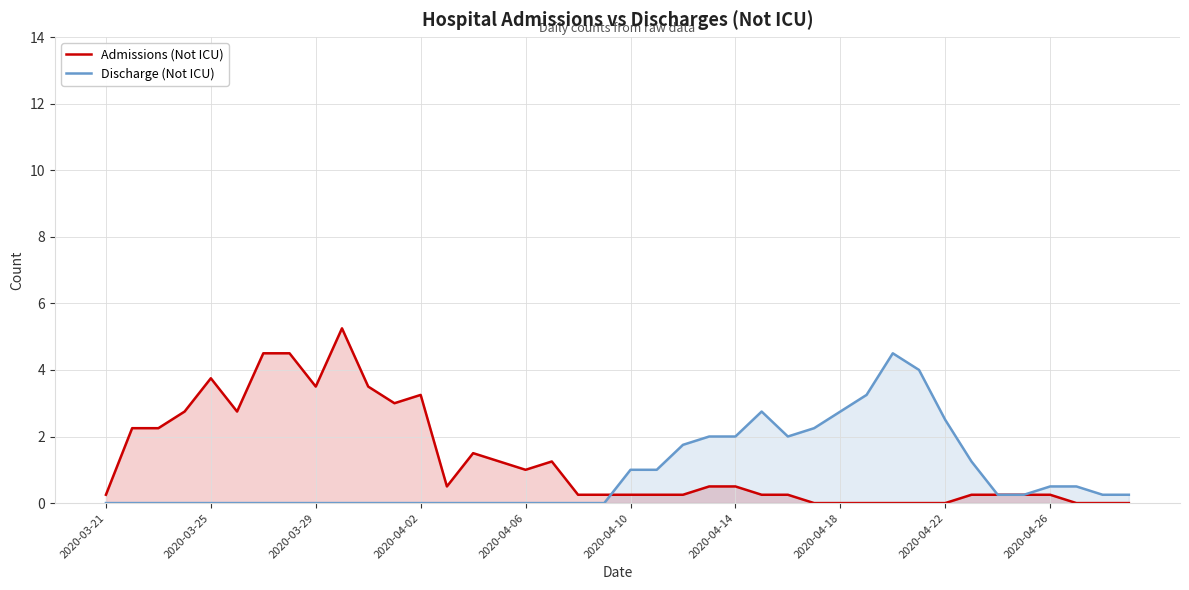

In Admissions (Not ICU), how many points are higher than both neighbors (excluding endpoints)?

5